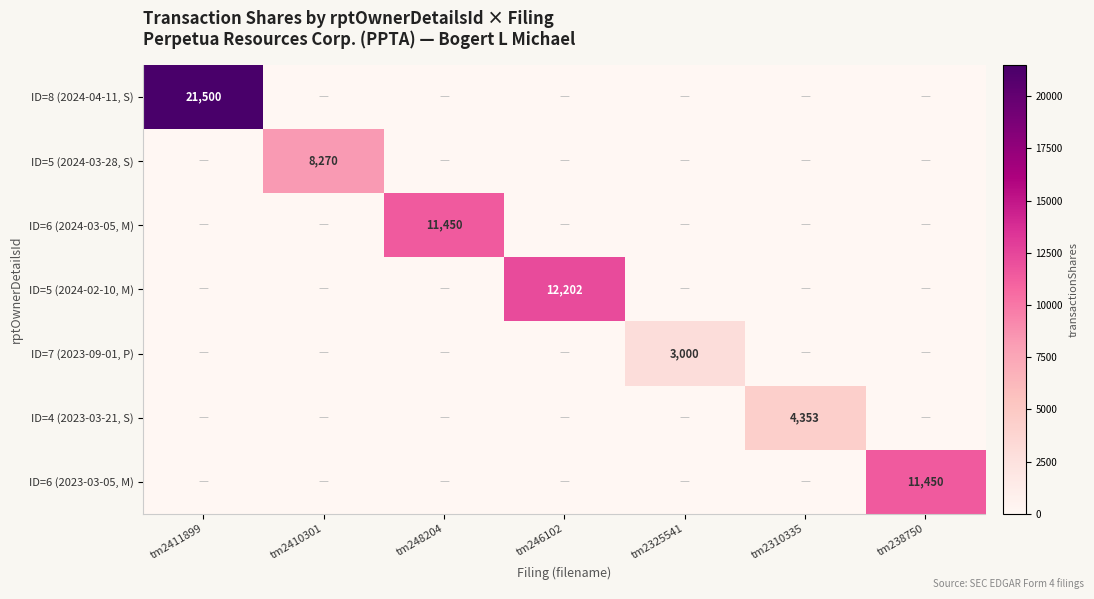

The value of ID=8 (2024-04-11, S) at tm2411899 is 36315. True or false?

False